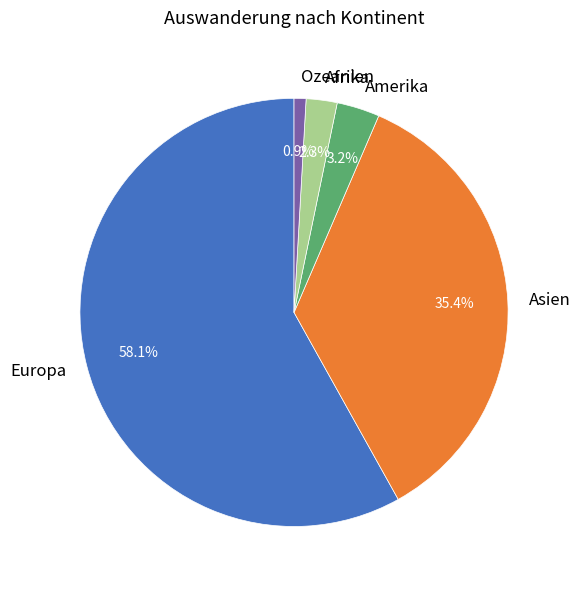

Between Asien and Afrika, which is larger?

Asien